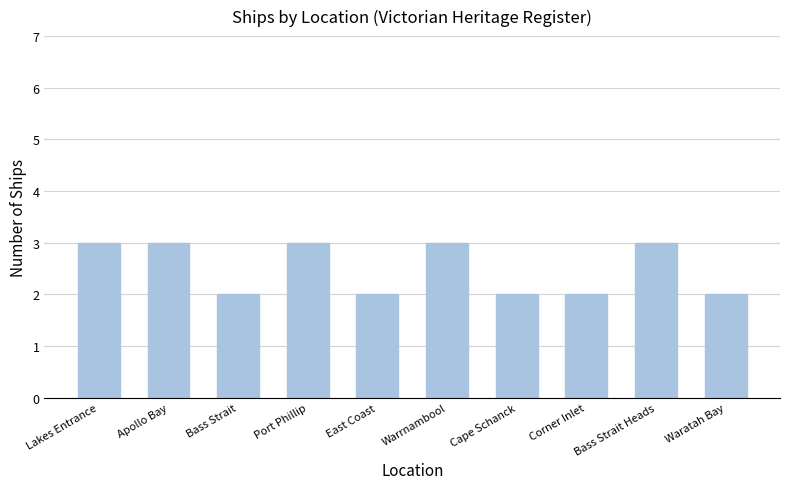

What is the label of the 9th bar from the left?

Bass Strait Heads